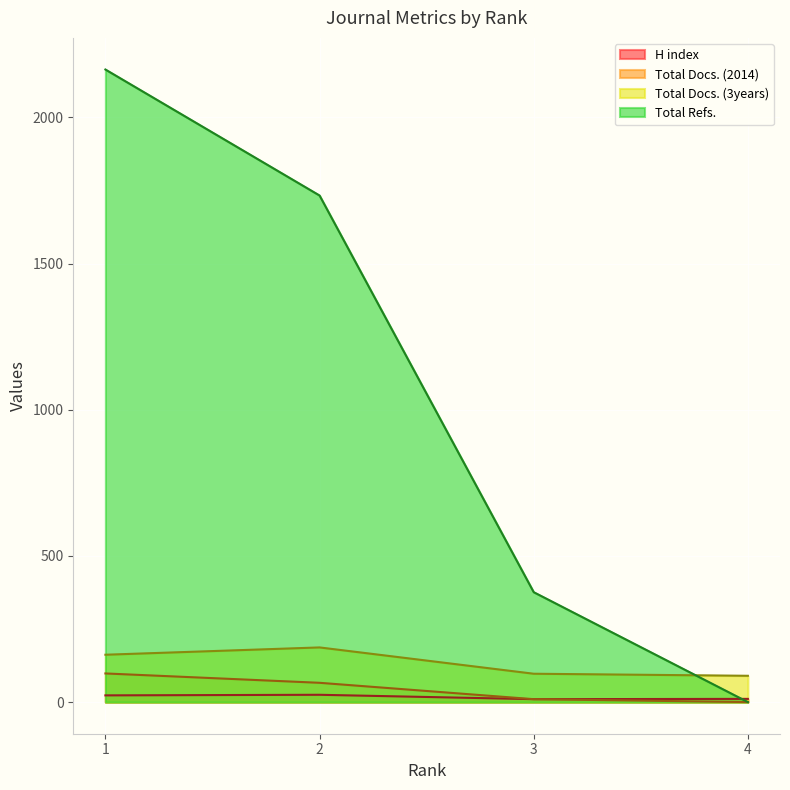

What is the value of the H index point at the 1st from the left?

23